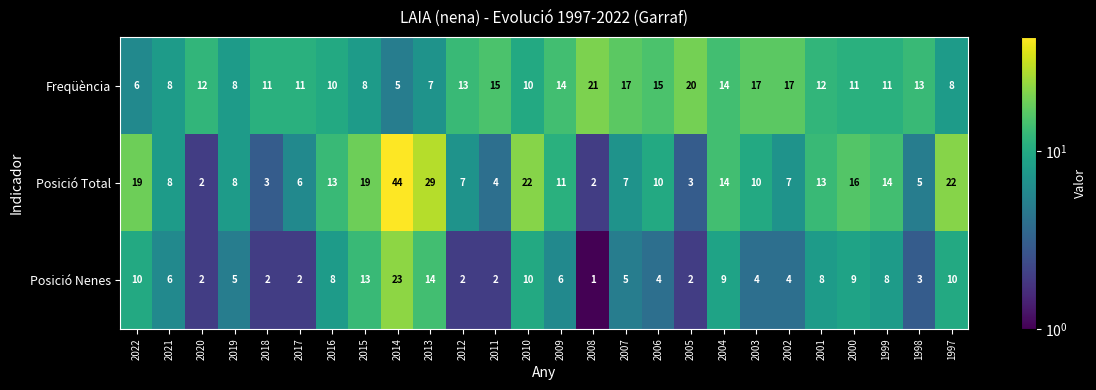

The Posició Nenes series shows 3 at 2010. True or false?

False